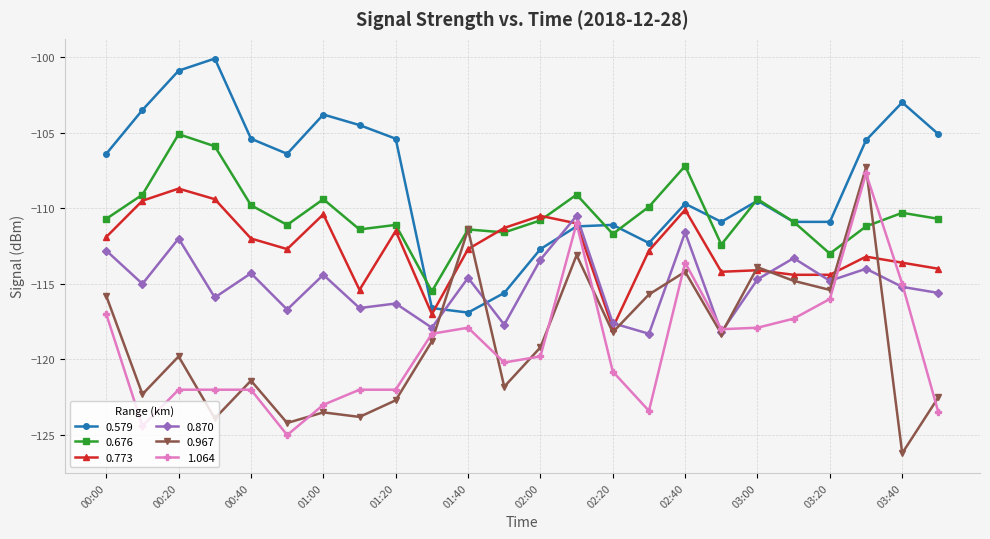

True or false: 0.676 has more than 0 interior local peaks.

True